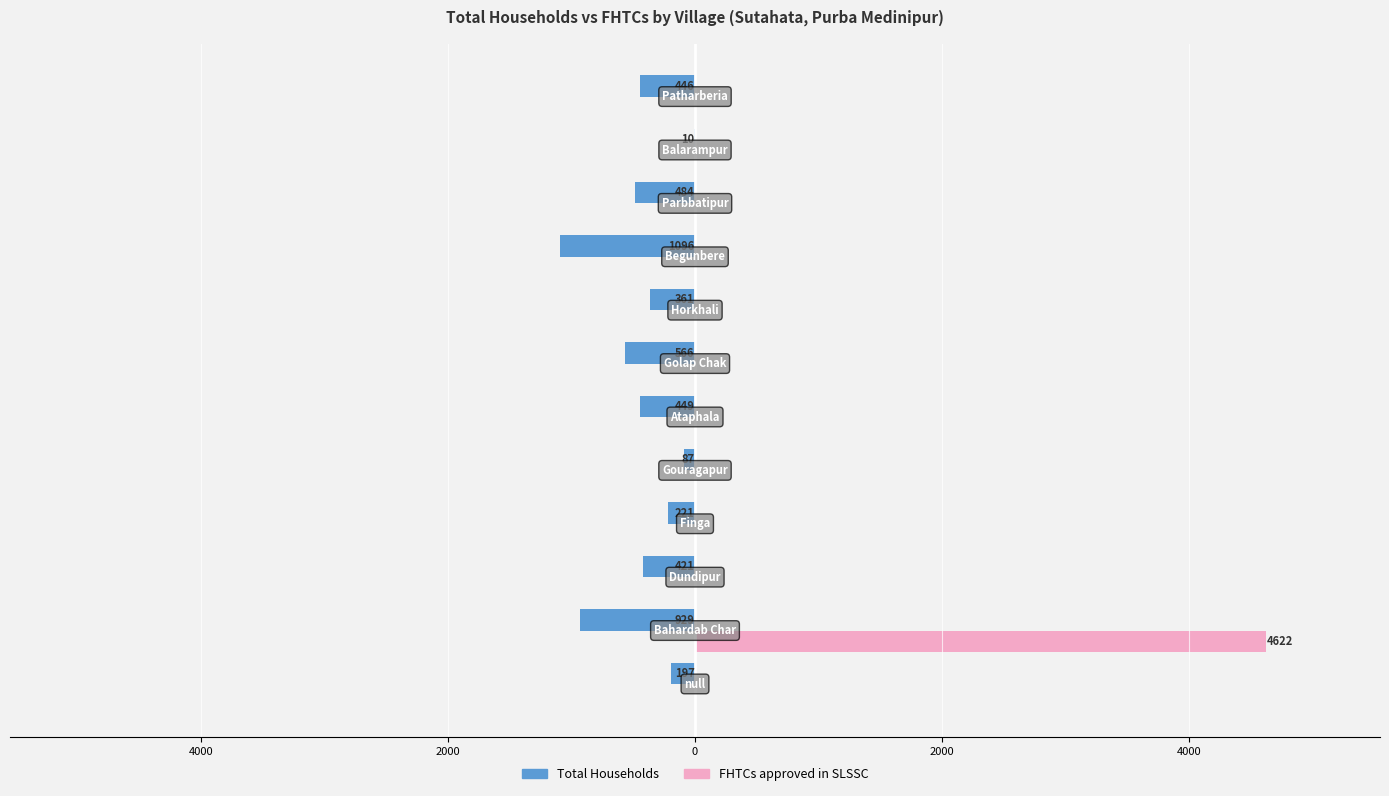

What are all the series names shown in the legend?

Total Households, FHTCs approved in SLSSC